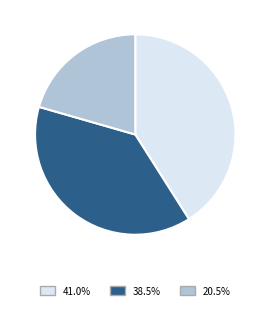

Is there a majority slice in this chart?

No